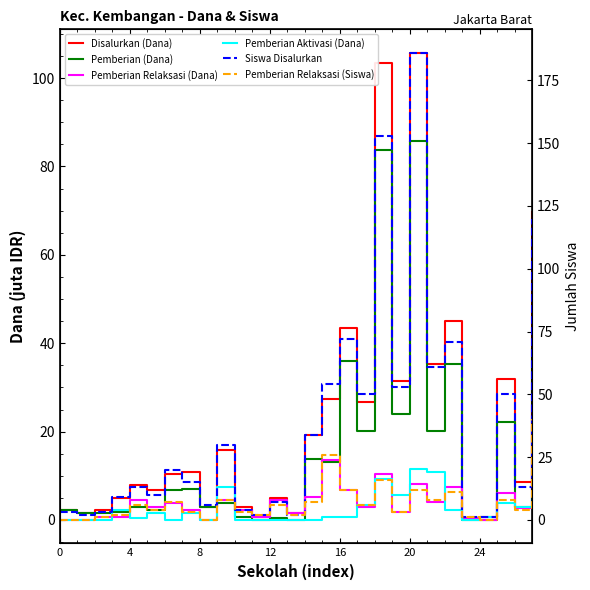

What is the difference between the maximum and minimum values in the Pemberian Relaksasi (Siswa) series?

40.0